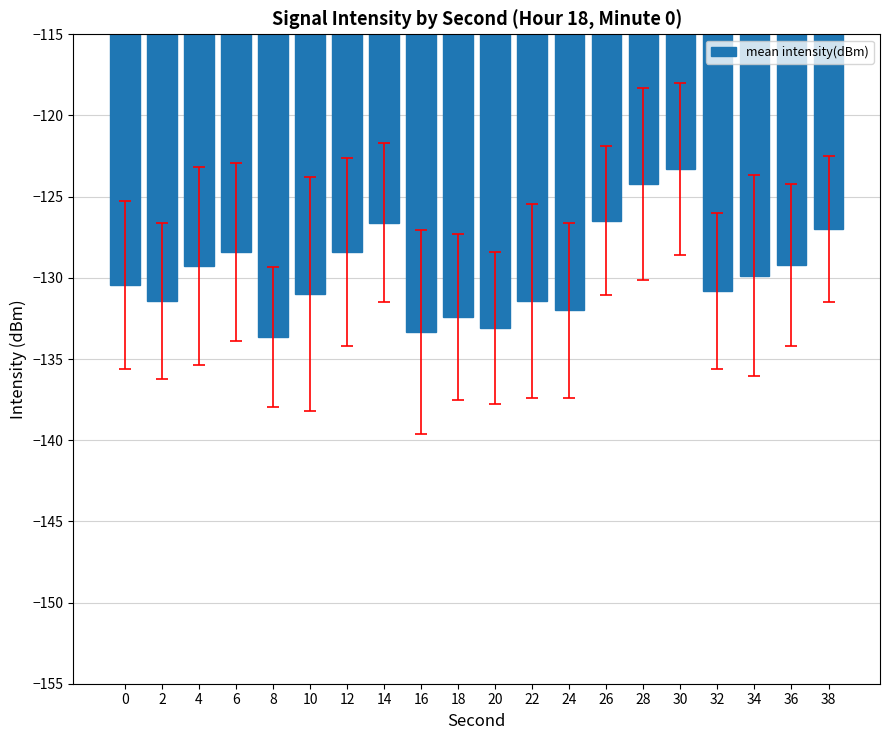

Which label corresponds to the largest value in the chart?

30